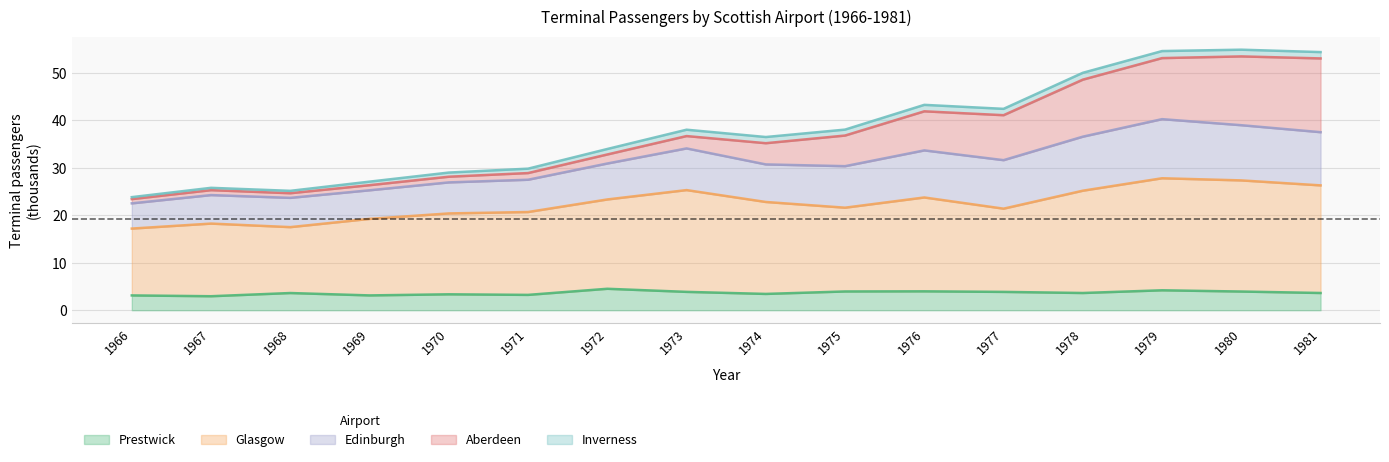

Rank the categories by Glasgow value from highest to lowest.

1979, 1980, 1981, 1973, 1978, 1976, 1972, 1974, 1975, 1977, 1971, 1970, 1969, 1967, 1968, 1966